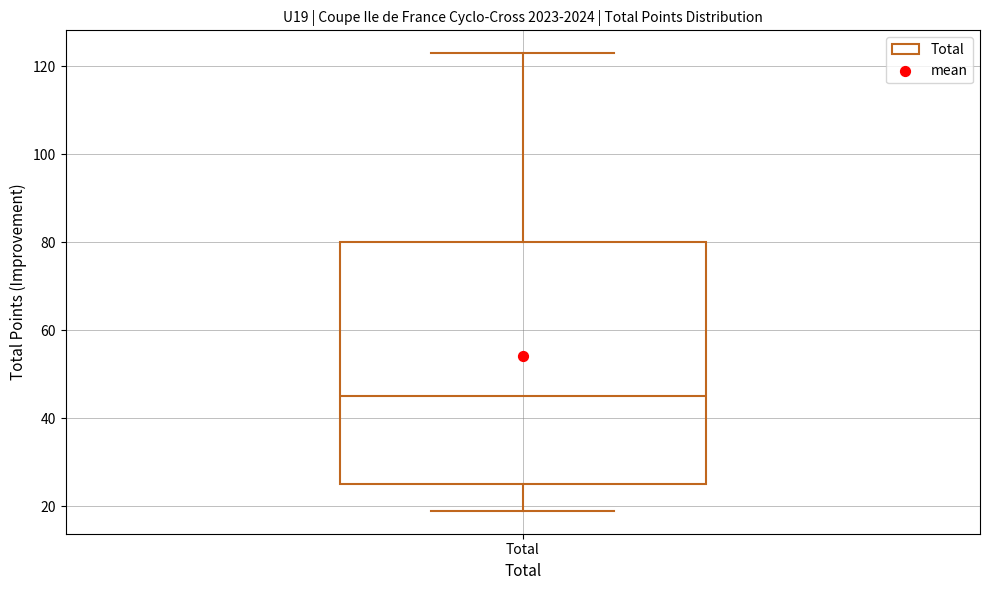

Read this box plot against the y-axis: the position of the median line, the range covered by the box, and the ends of both whiskers. The values are not printed on the chart, so give them approximately, as read against the axis.

median 46, box 26 to 80, whiskers 20 to 124